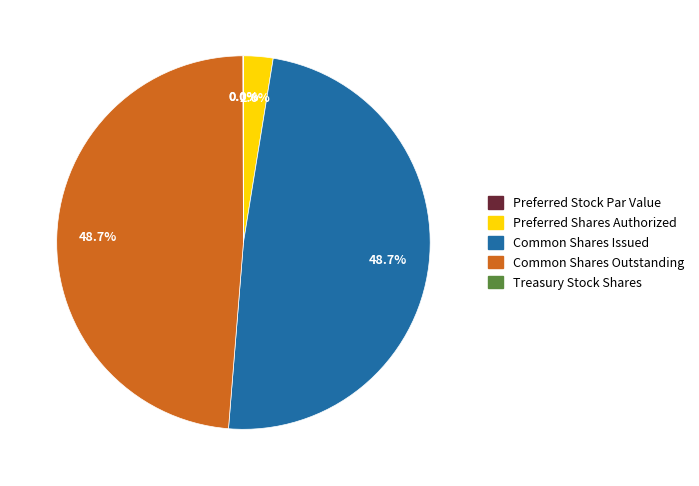

What percentage is NOT represented by Common Shares Issued?

51.3%